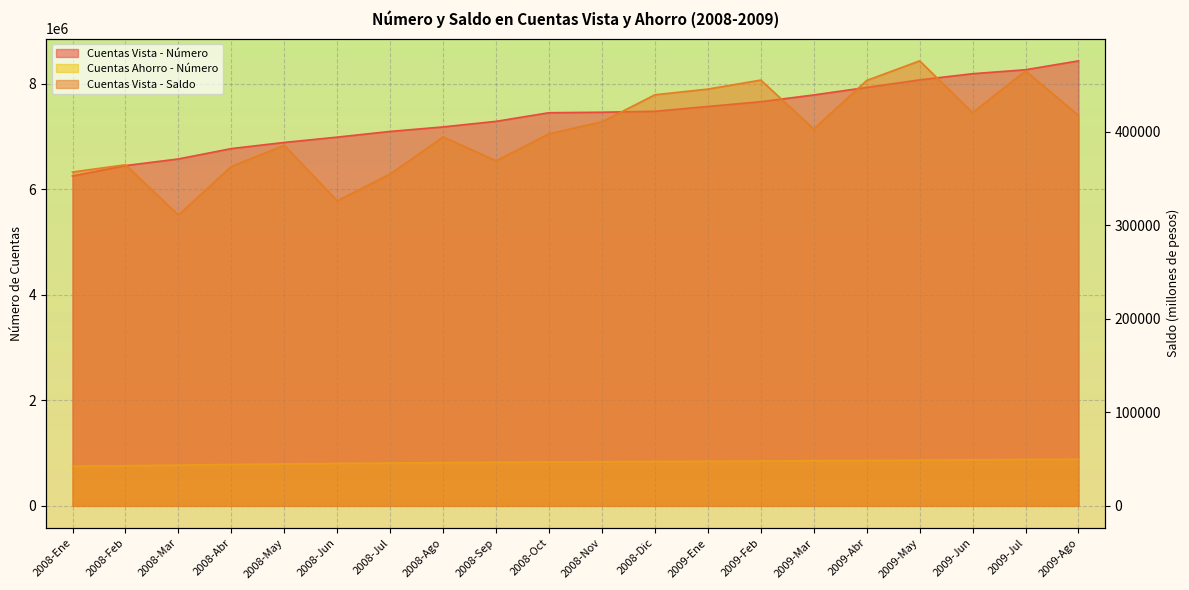

What position from the right is 2008-Sep?

12